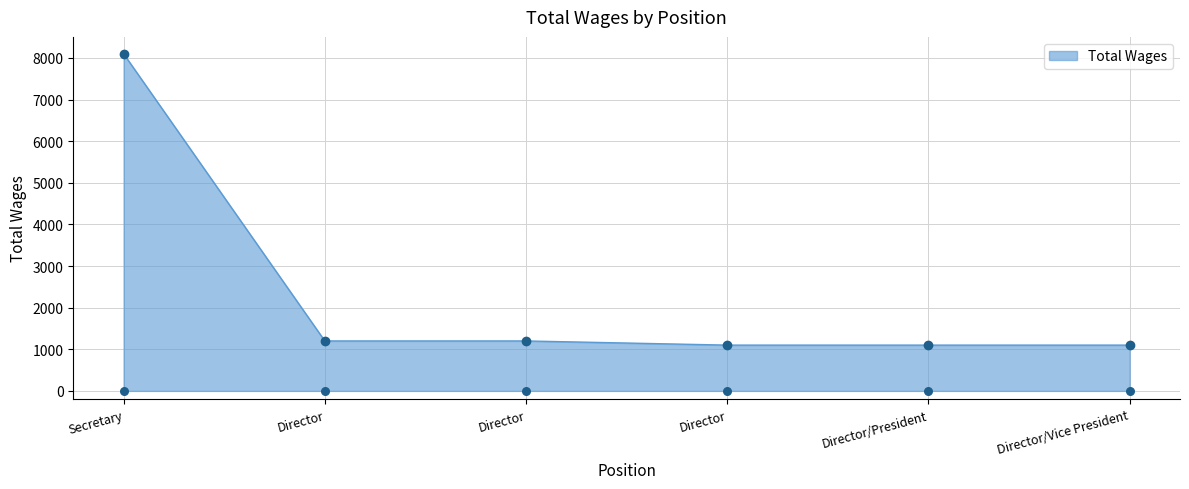

Between Secretary and Director, which is larger?

Secretary